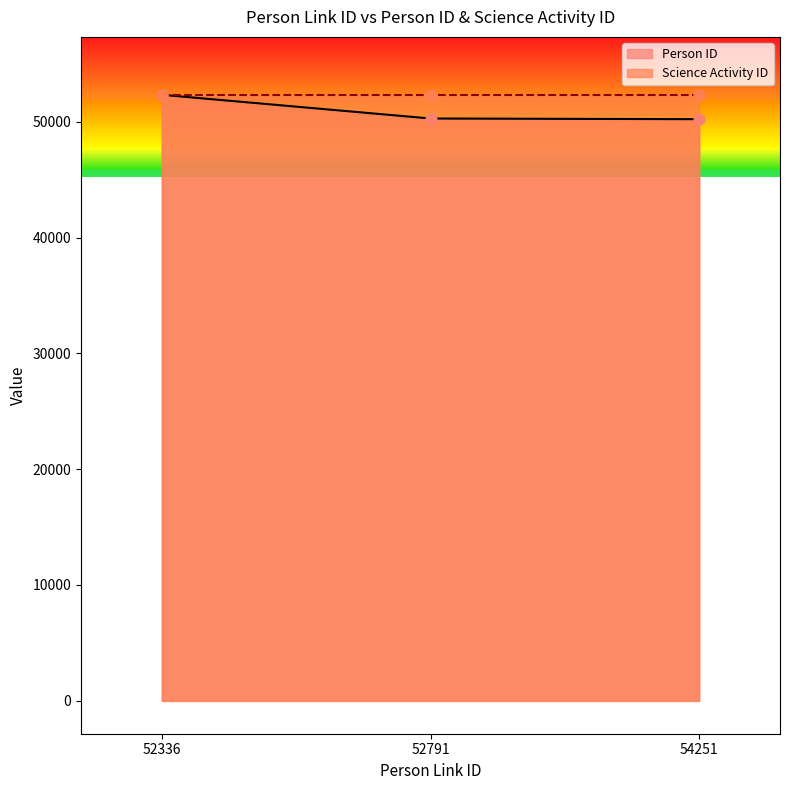

What is the ratio of the value at 54251 to the value at 52336?

1.0